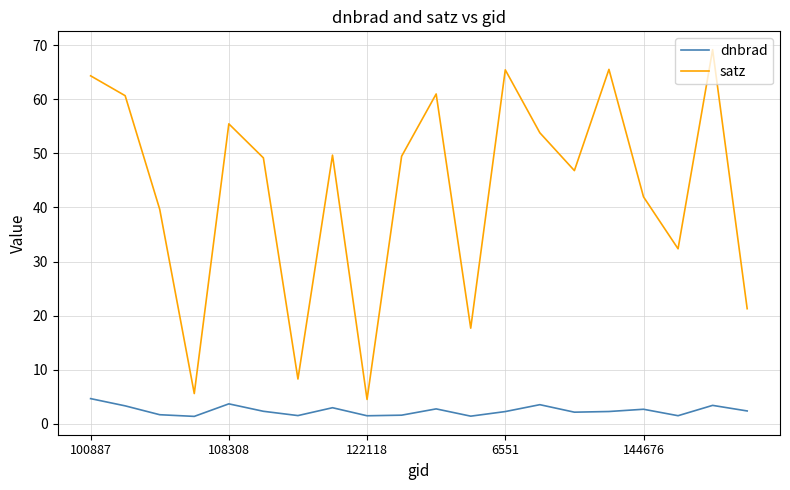

Is this an area chart (filled region under the line)?

No